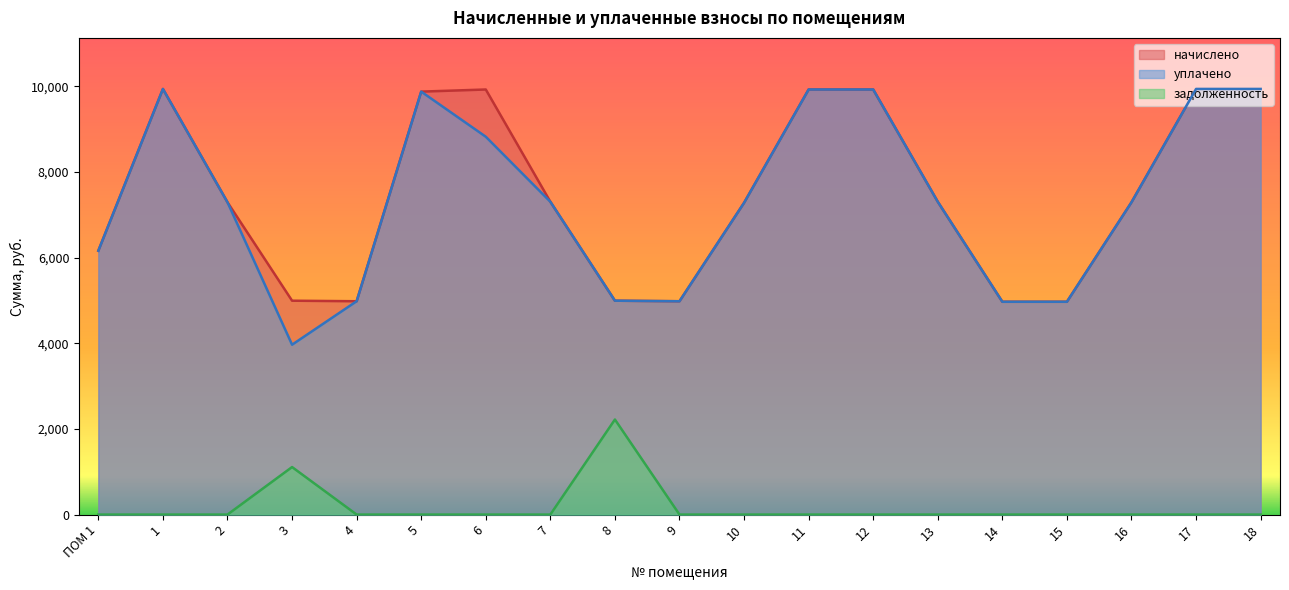

How many data points in уплачено are less than 7290?

8